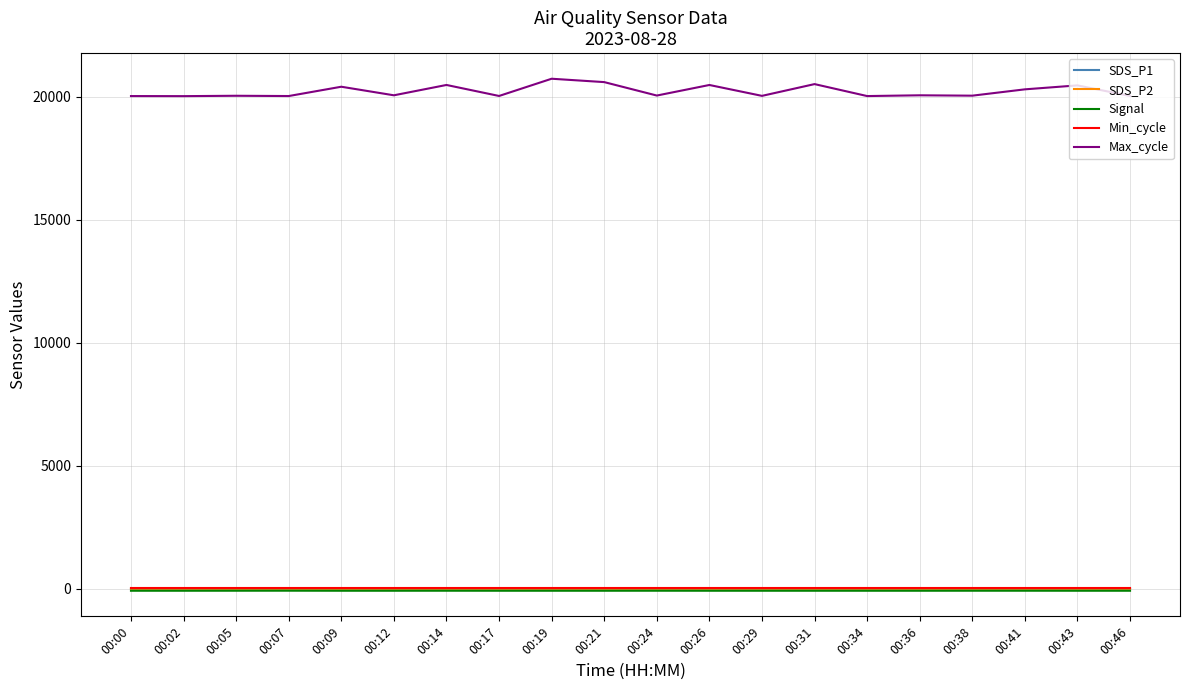

What is the lowest value of the Max_cycle series?

20021.0